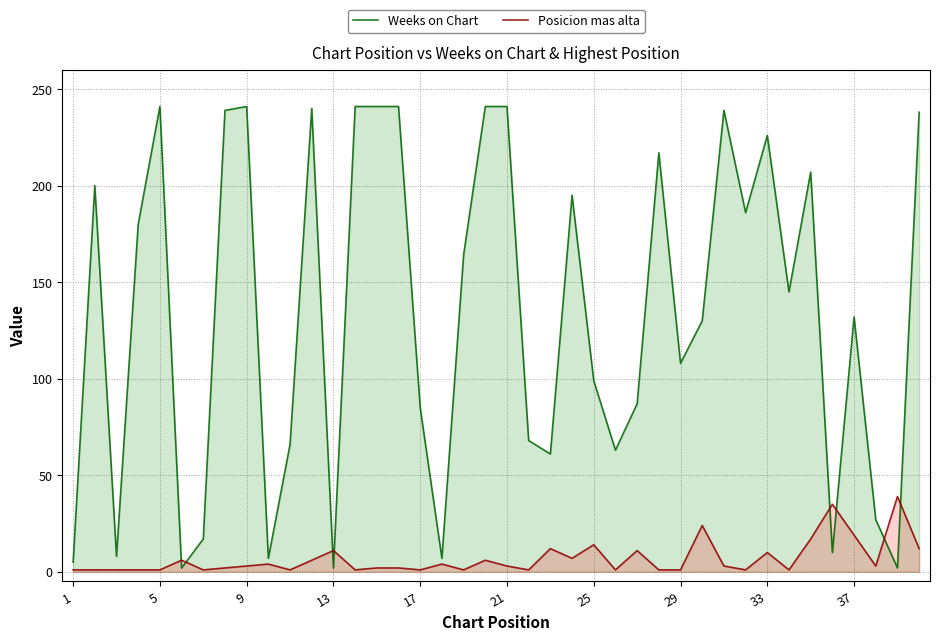

How many data points does each series have?

40